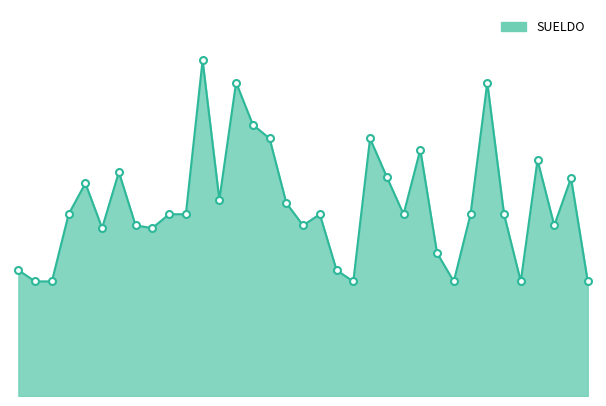

What is the difference between the maximum and minimum values?

9876.1